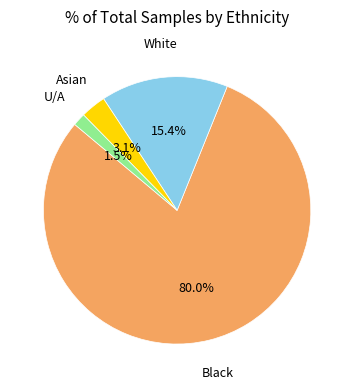

Is there a majority slice in this chart?

Yes